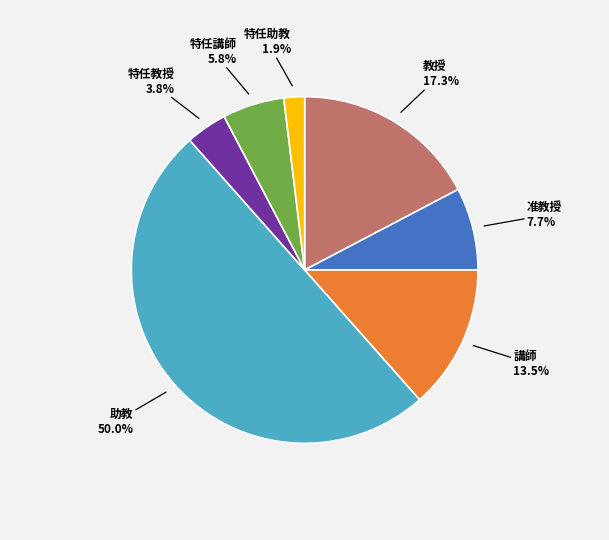

Count the number of slices in the pie.

7